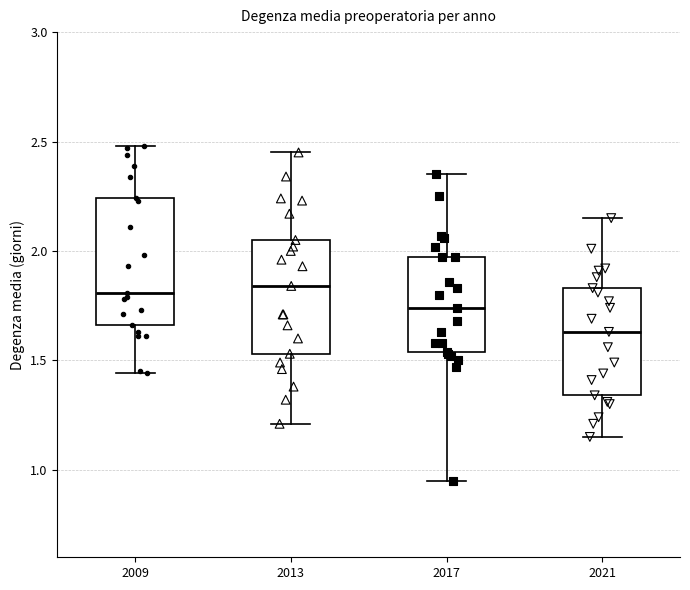

Reading left to right, transcribe this box plot: for each box, give where its median line is, the range the box spans, and where its two whiskers end, as read against the y-axis. The values are not printed on the chart, so give them approximately, as read against the axis.

2009: median 1.80, box 1.65 to 2.25, whiskers 1.45 to 2.50
2013: median 1.85, box 1.55 to 2.05, whiskers 1.20 to 2.45
2017: median 1.75, box 1.55 to 1.95, whiskers 0.95 to 2.35
2021: median 1.65, box 1.35 to 1.85, whiskers 1.15 to 2.15